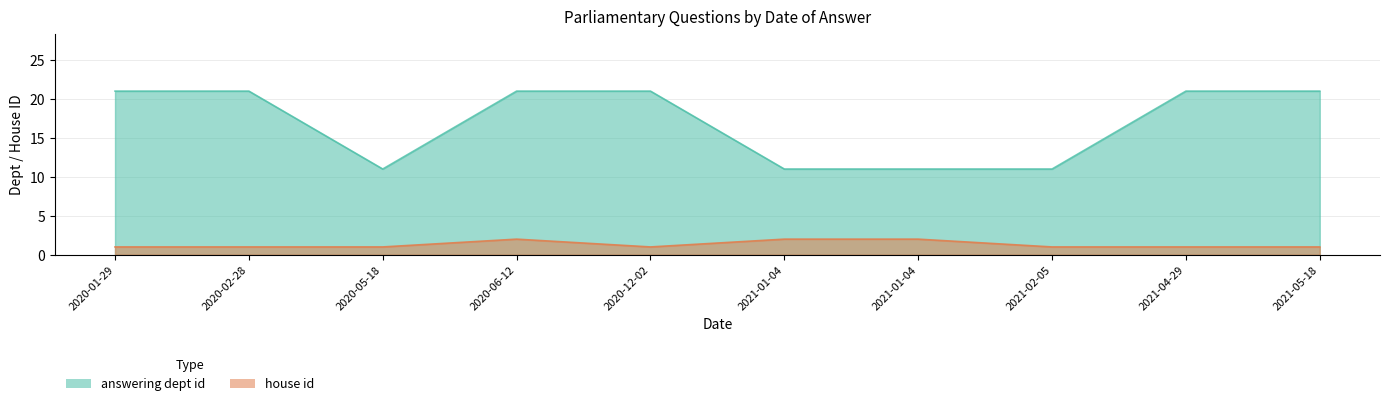

True or false: answering dept id and house id intersect in this chart.

False